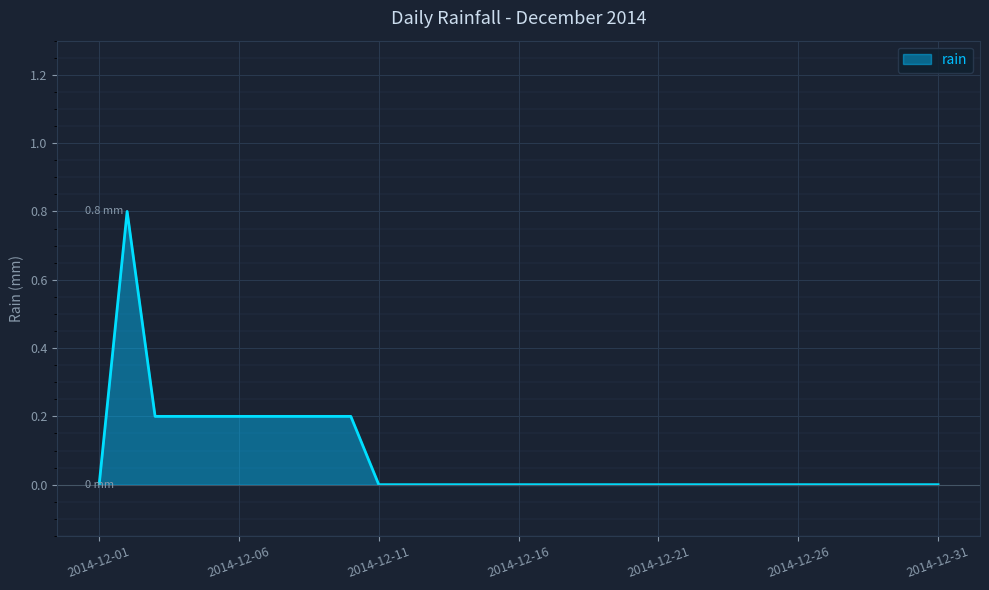

What is the difference between the maximum and minimum values?

0.8